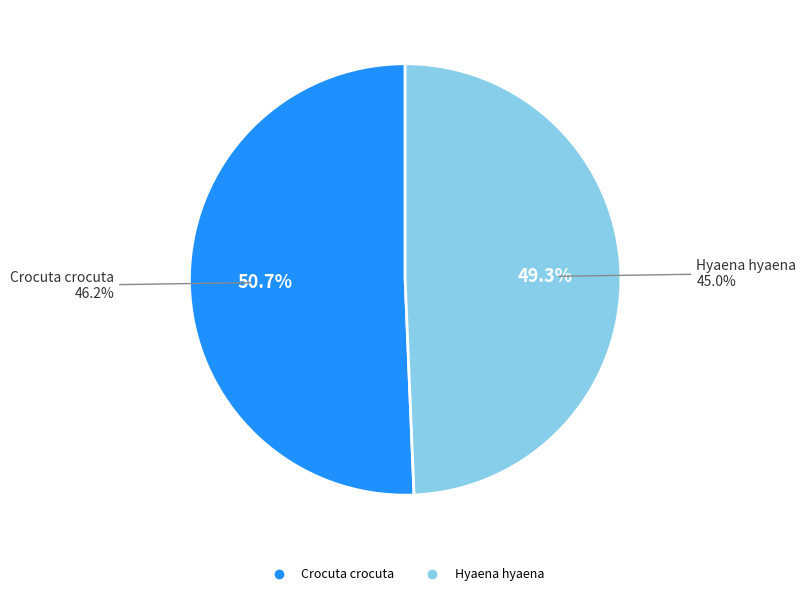

How many segments does this pie chart have?

2